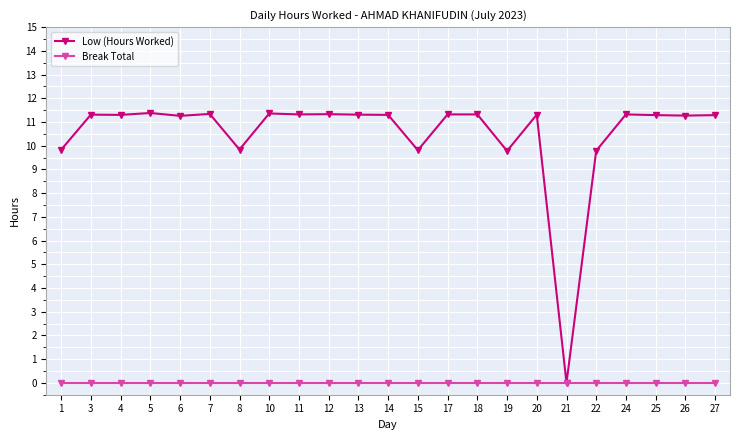

Is this an area chart (filled region under the line)?

No